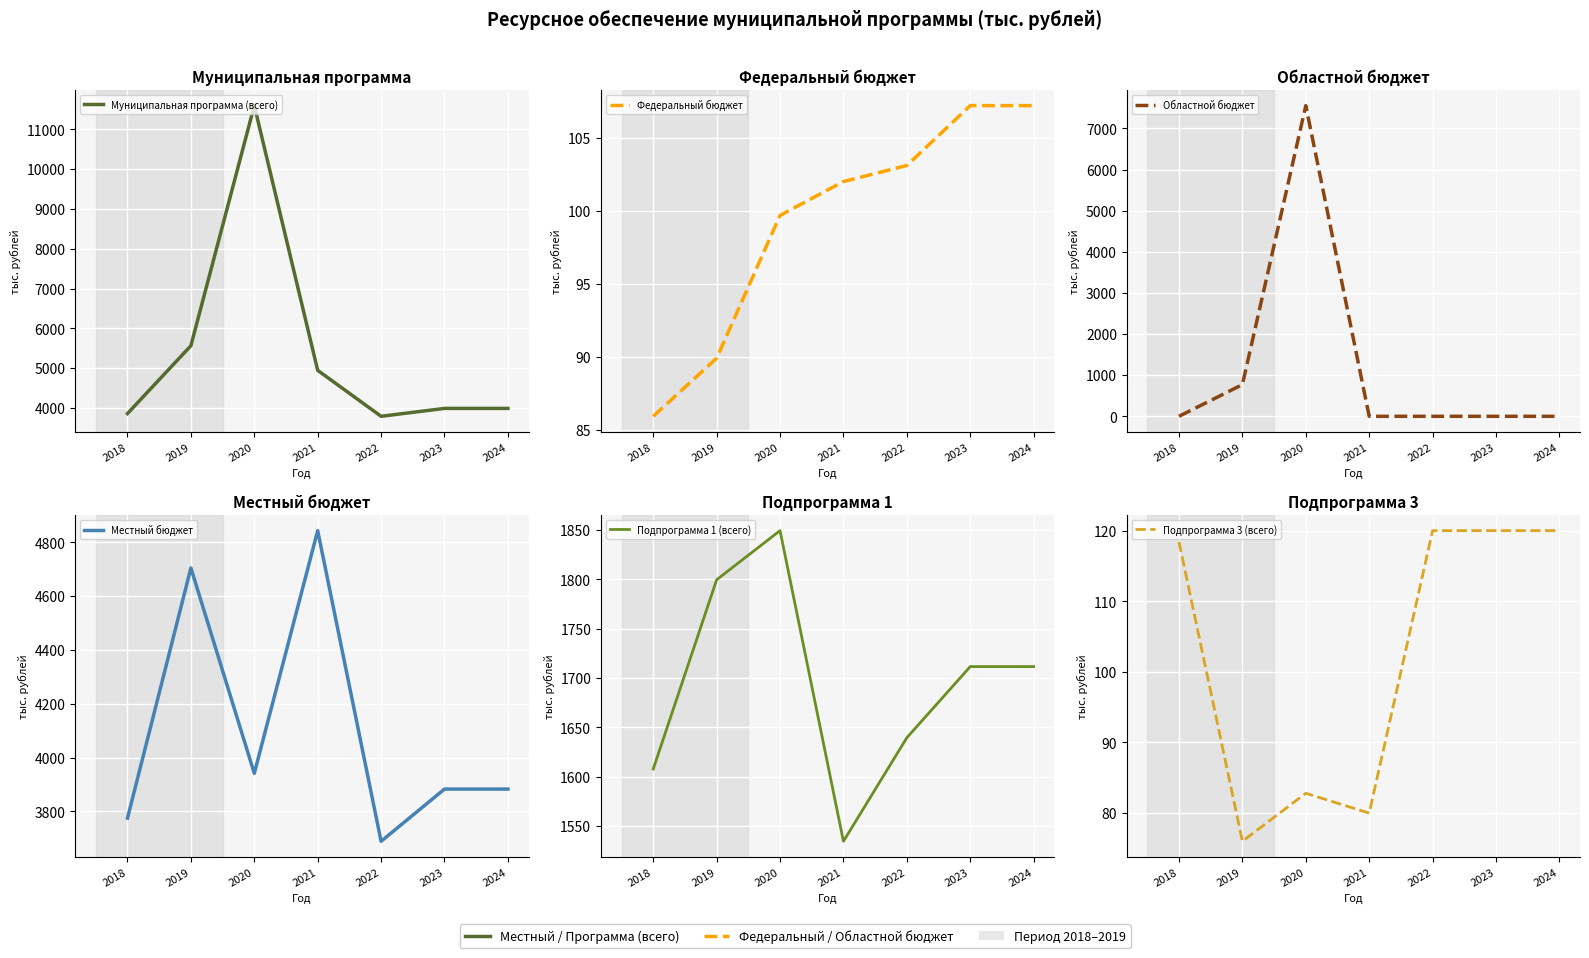

Reading right to left, list all the values displayed in this chart.

Муниципальная программа (всего): 2024=3989.9	2023=3989.9	2022=3791.7	2021=4945.5	2020=11596.8	2019=5565.0	2018=3860.7
Федеральный бюджет: 2024=107.2	2023=107.2	2022=103.1	2021=102.0	2020=99.7	2019=89.9	2018=85.9
Областной бюджет: 2024=0.0	2023=0.0	2022=0.0	2021=0.0	2020=7555.9	2019=770.5	2018=0.0
Местный бюджет: 2024=3882.7	2023=3882.7	2022=3688.6	2021=4843.5	2020=3941.2	2019=4704.6	2018=3774.8
Подпрограмма 1 (всего): 2024=1711.7	2023=1711.7	2022=1639.6	2021=1534.6	2020=1849.5	2019=1799.7	2018=1607.9
Подпрограмма 3 (всего): 2024=120.0	2023=120.0	2022=120.0	2021=80.0	2020=82.8	2019=76.0	2018=118.4